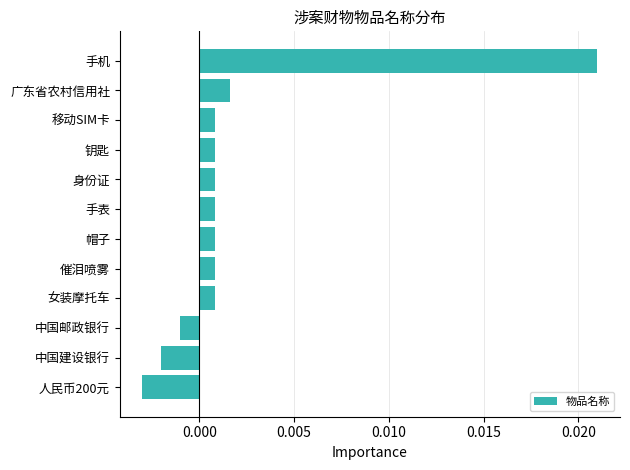

What is the label of the 3rd bar from the top?

移动SIM卡